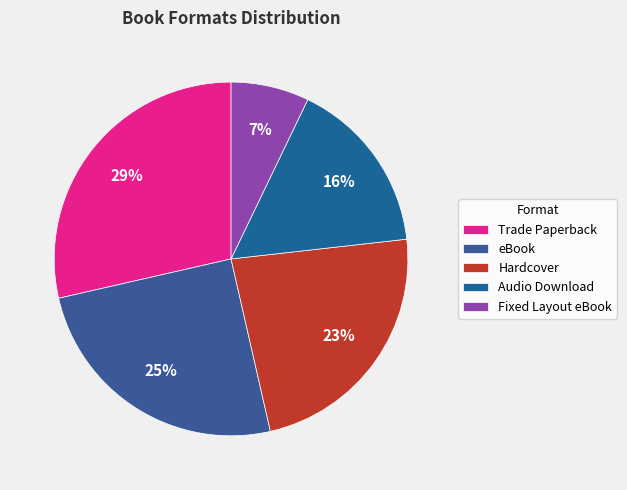

Does any single category account for the majority?

No